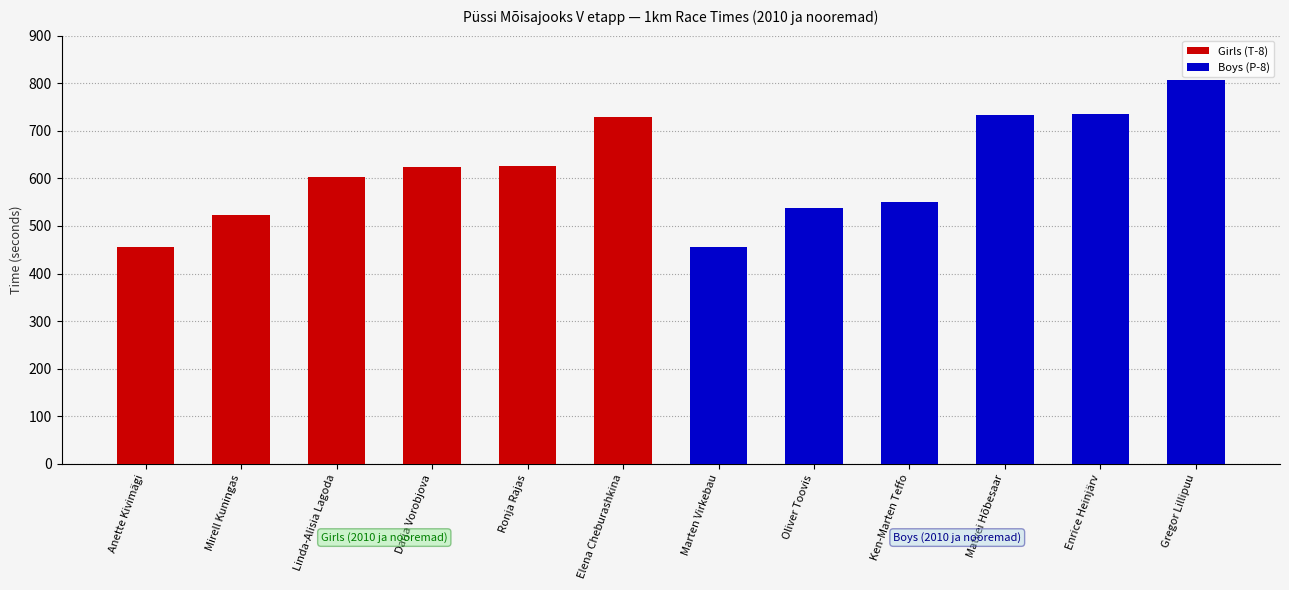

List the series in order of their peak value, lowest first.

Girls (T-8), Boys (P-8)